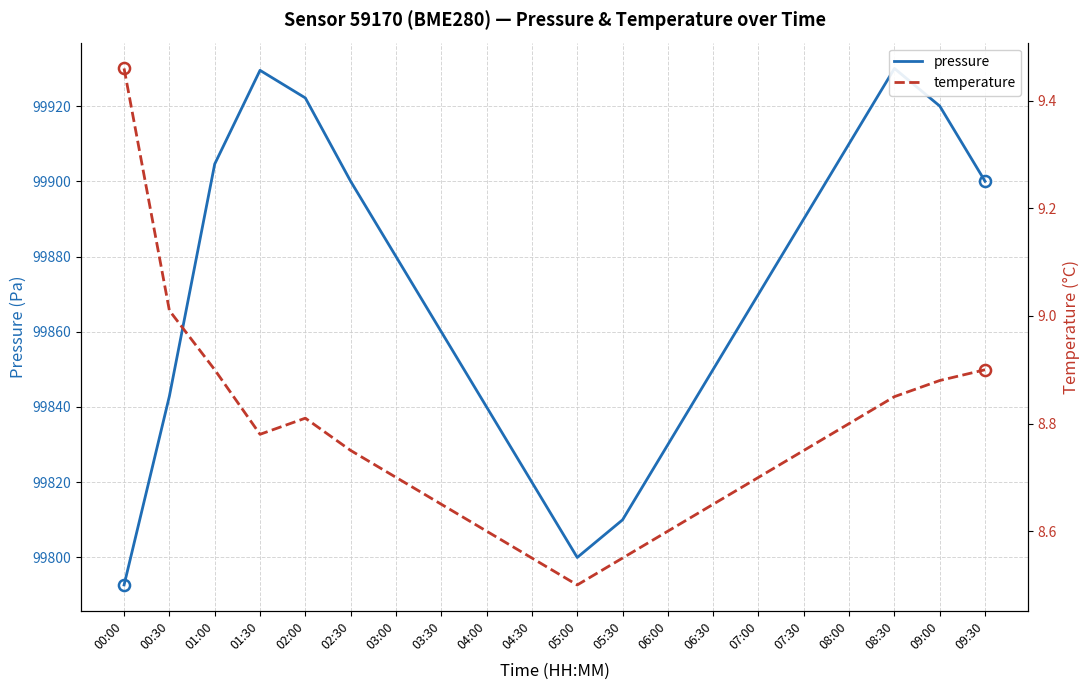

List the series in order of their peak value, lowest first.

temperature, pressure